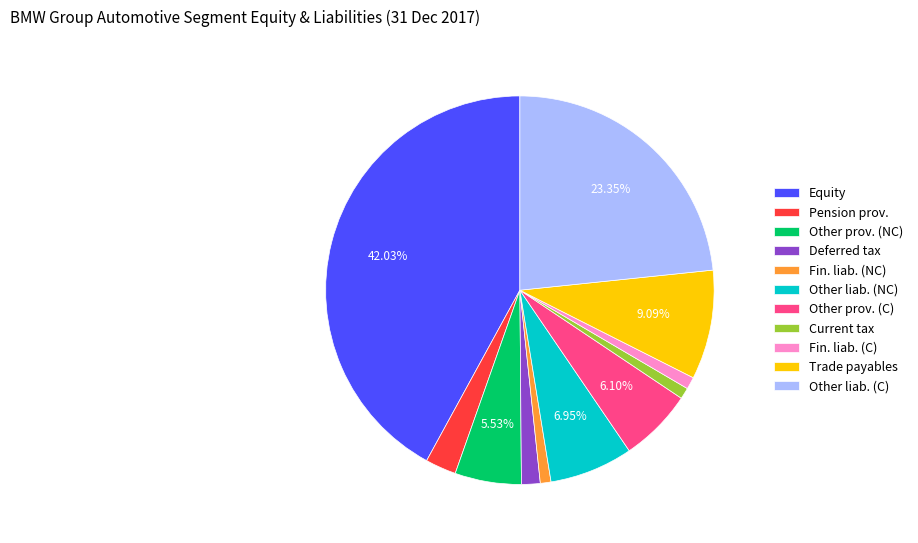

Does Pension prov. account for over 50% of the chart?

No